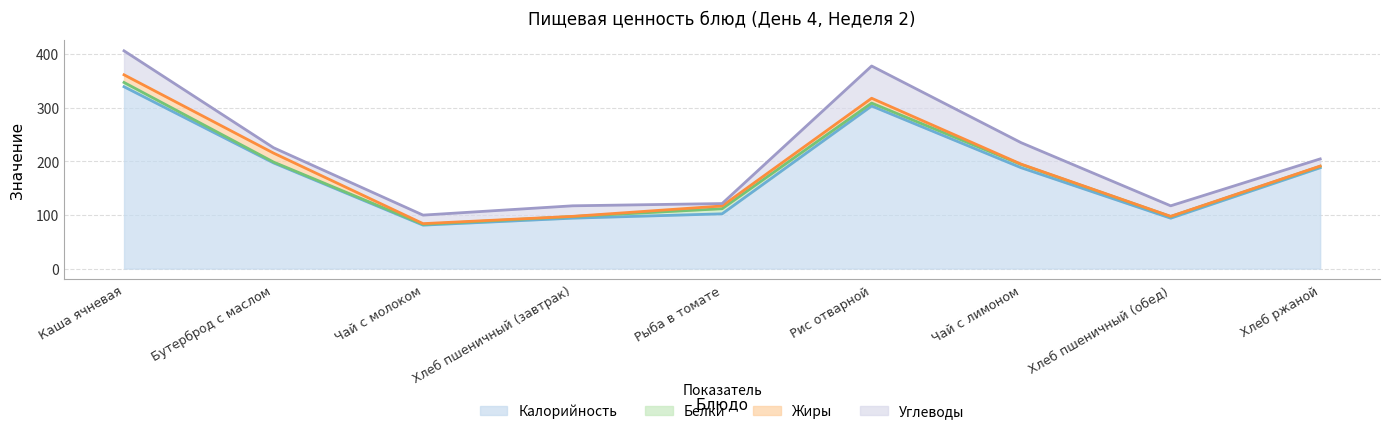

Reading left to right, extract all data points from this chart.

Калорийность: Каша ячневая=339.0	Бутерброд с маслом=197.0	Чай с молоком=81.0	Хлеб пшеничный (завтрак)=94.0	Рыба в томате=102.1	Рис отварной=303.1	Чай с лимоном=188.0	Хлеб пшеничный (обед)=94.0	Хлеб ржаной=188.0
Белки: Каша ячневая=8.0	Бутерброд с маслом=1.6	Чай с молоком=1.5	Хлеб пшеничный (завтрак)=3.0	Рыба в томате=9.5	Рис отварной=5.5	Чай с лимоном=6.1	Хлеб пшеничный (обед)=3.0	Хлеб ржаной=2.6
Жиры: Каша ячневая=14.2	Бутерброд с маслом=16.7	Чай с молоком=1.3	Хлеб пшеничный (завтрак)=0.3	Рыба в томате=5.1	Рис отварной=9.0	Чай с лимоном=0.6	Хлеб пшеничный (обед)=0.3	Хлеб ржаной=0.5
Углеводы: Каша ячневая=44.7	Бутерброд с маслом=10.0	Чай с молоком=15.9	Хлеб пшеничный (завтрак)=19.7	Рыба в томате=4.5	Рис отварной=60.1	Чай с лимоном=40.0	Хлеб пшеничный (обед)=19.7	Хлеб ржаной=13.4